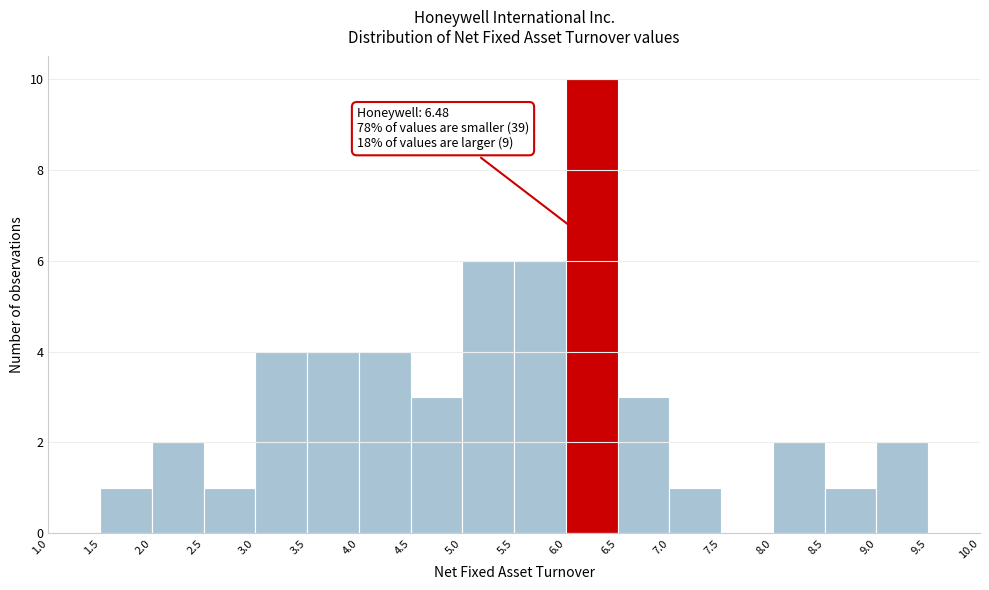

Which range on the x-axis has the tallest bar?

6.0 to 6.5